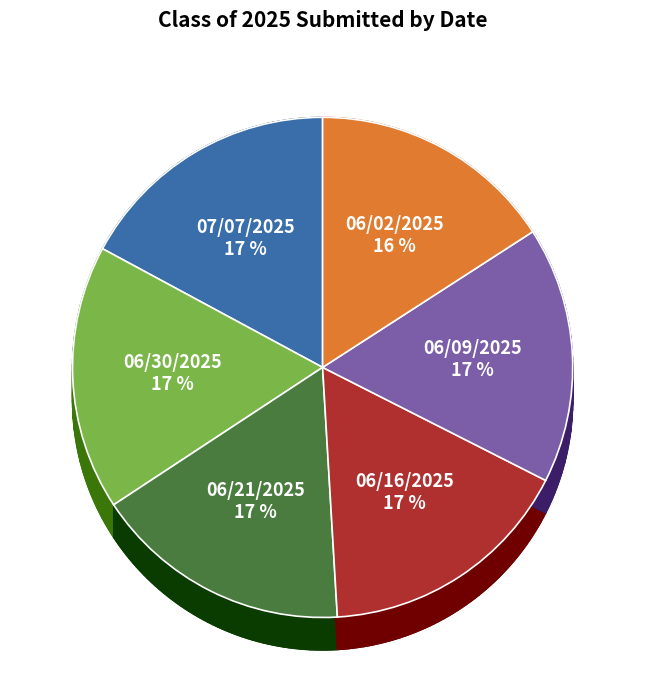

What is the largest slice in the pie chart?

07/07/2025